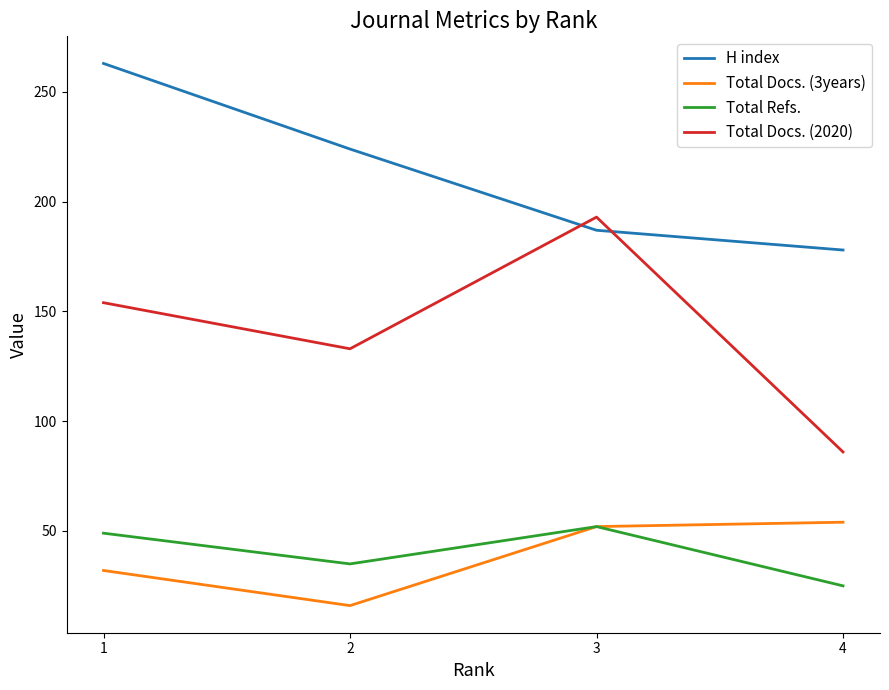

The Total Docs. (2020) series shows 25 at 4. True or false?

False